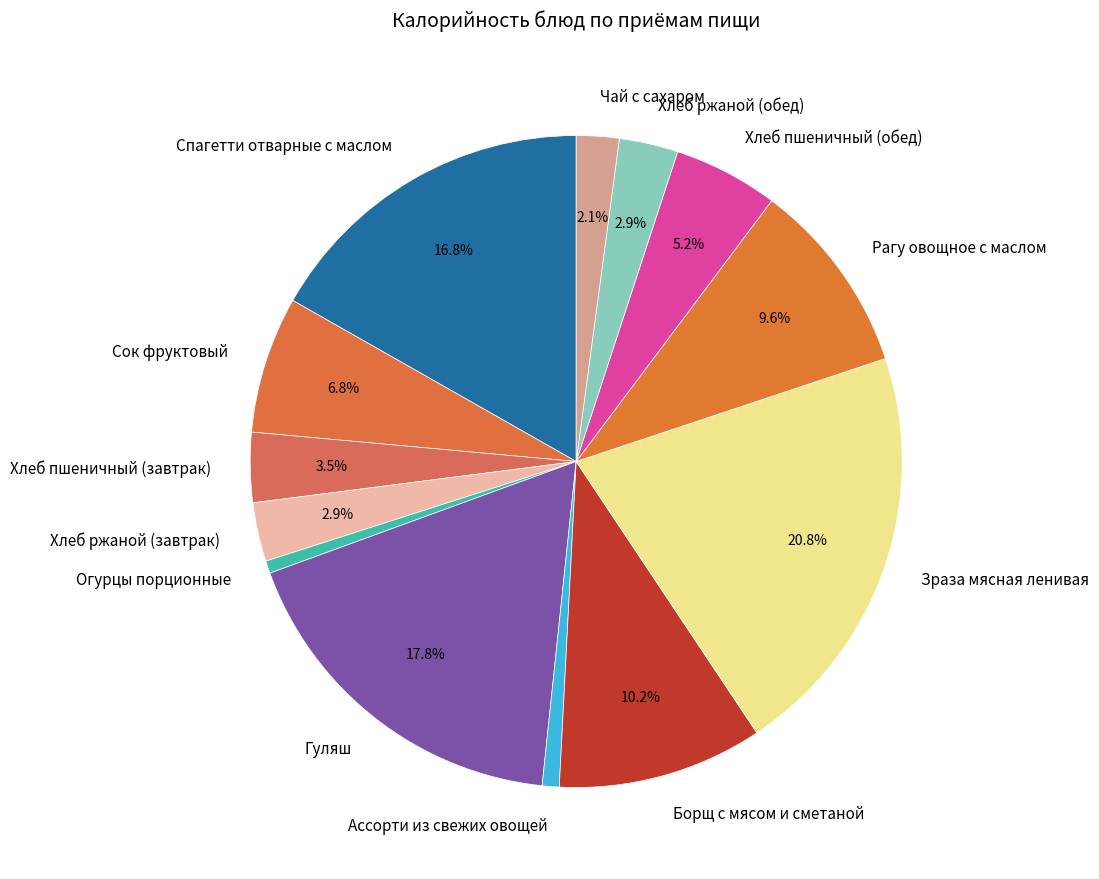

True or false: Сок фруктовый accounts for 1% of the total.

False